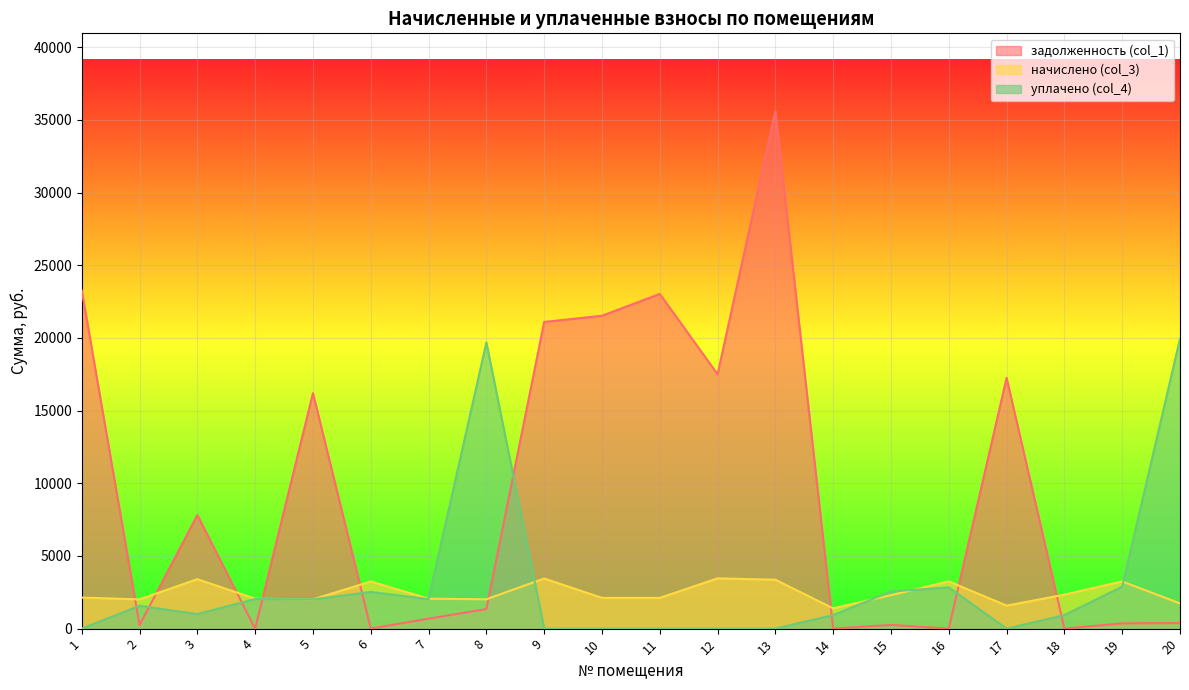

How many interior local peaks does the задолженность (col_1) series have?

6